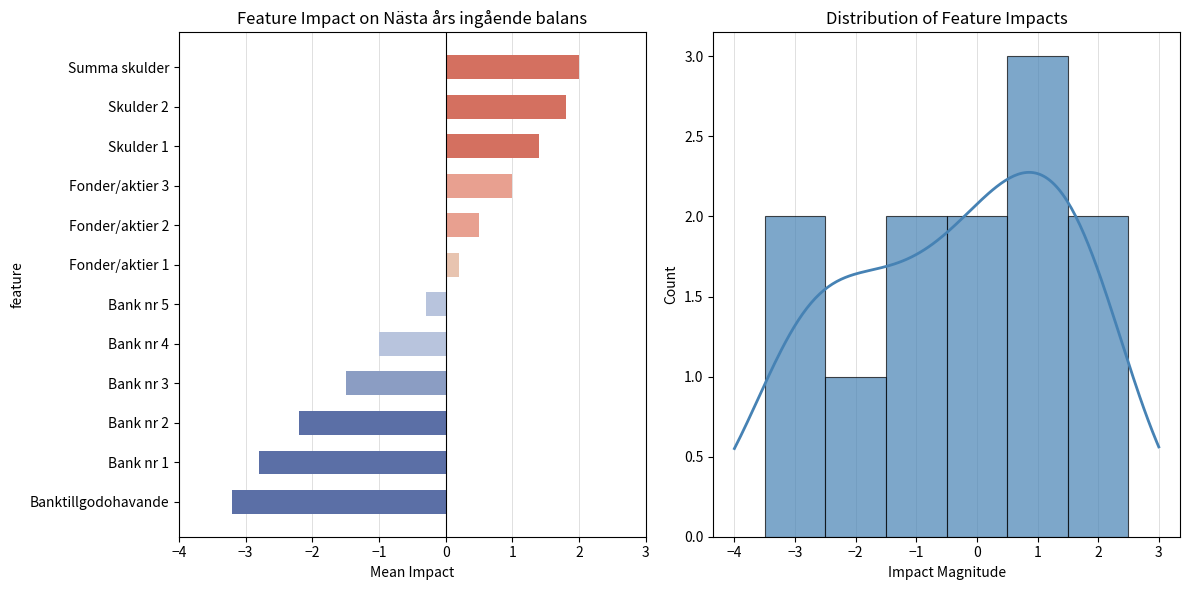

What is the difference between the maximum and minimum values?

5.2